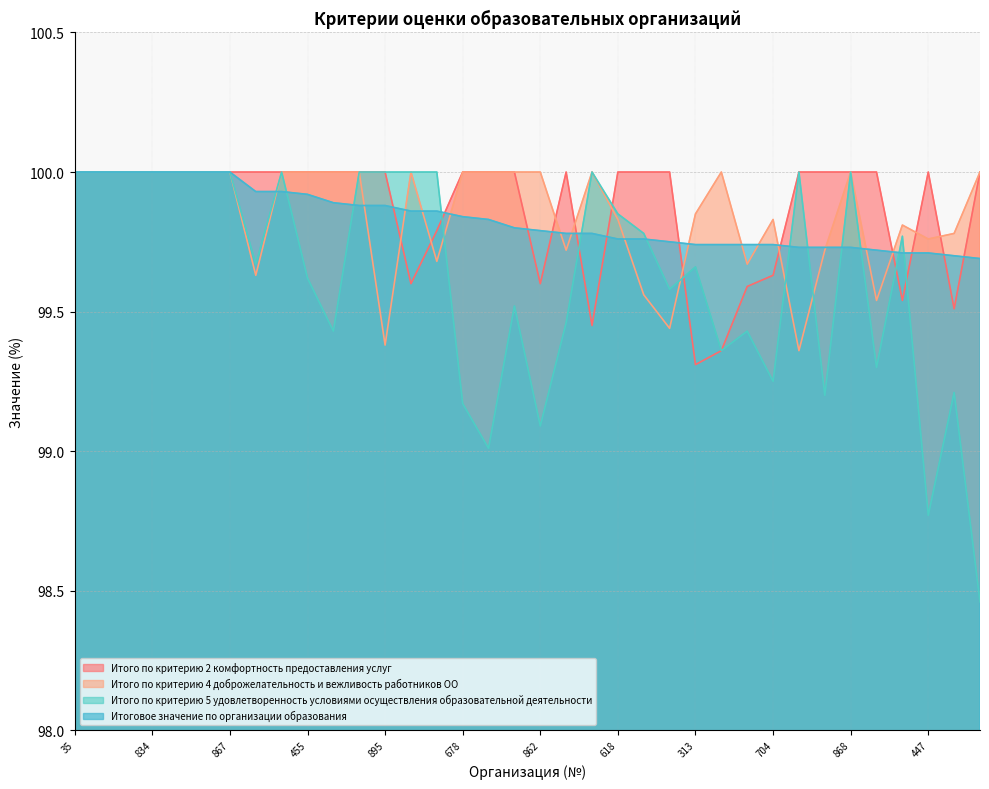

After their last crossing, which series has the higher values: Итого по критерию 2 комфортность предоставления услуг or Итого по критерию 4 доброжелательность и вежливость работников ОО?

Итого по критерию 4 доброжелательность и вежливость работников ОО